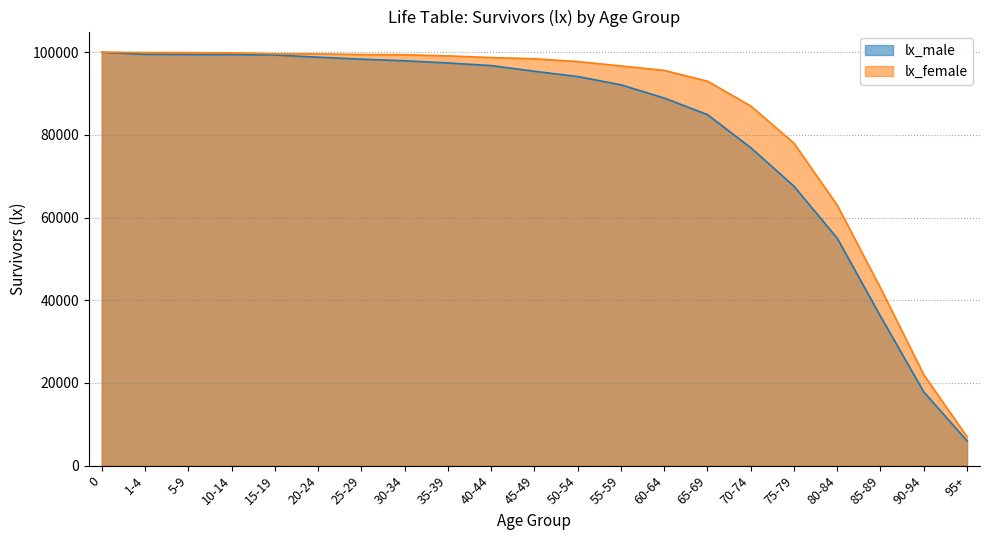

Rank the categories by lx_female value from highest to lowest.

0, 1-4, 5-9, 10-14, 15-19, 20-24, 25-29, 30-34, 35-39, 40-44, 45-49, 50-54, 55-59, 60-64, 65-69, 70-74, 75-79, 80-84, 85-89, 90-94, 95+